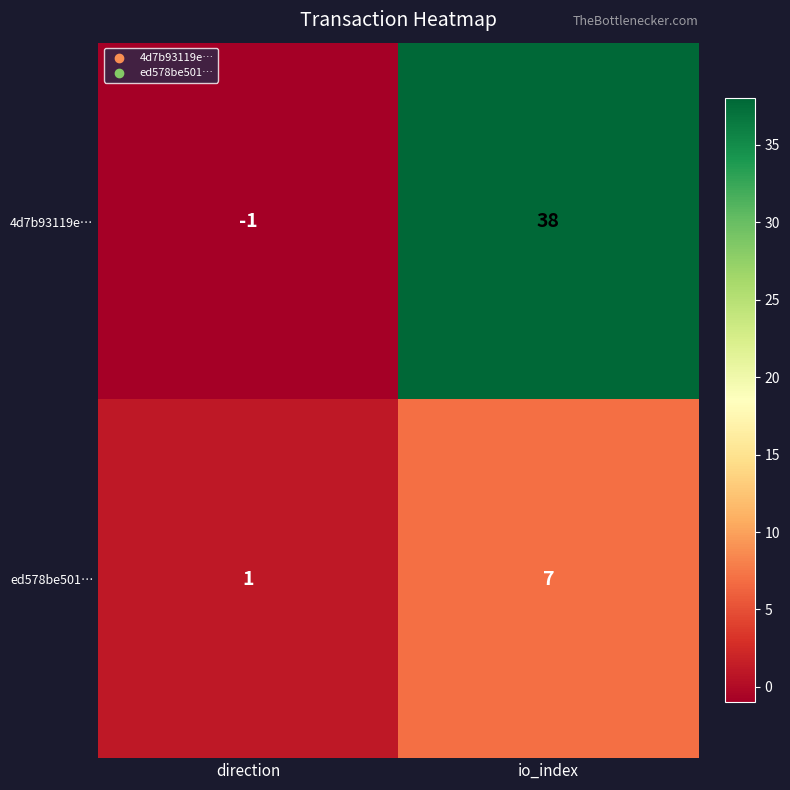

At how many categories does at least one series exceed 24?

1